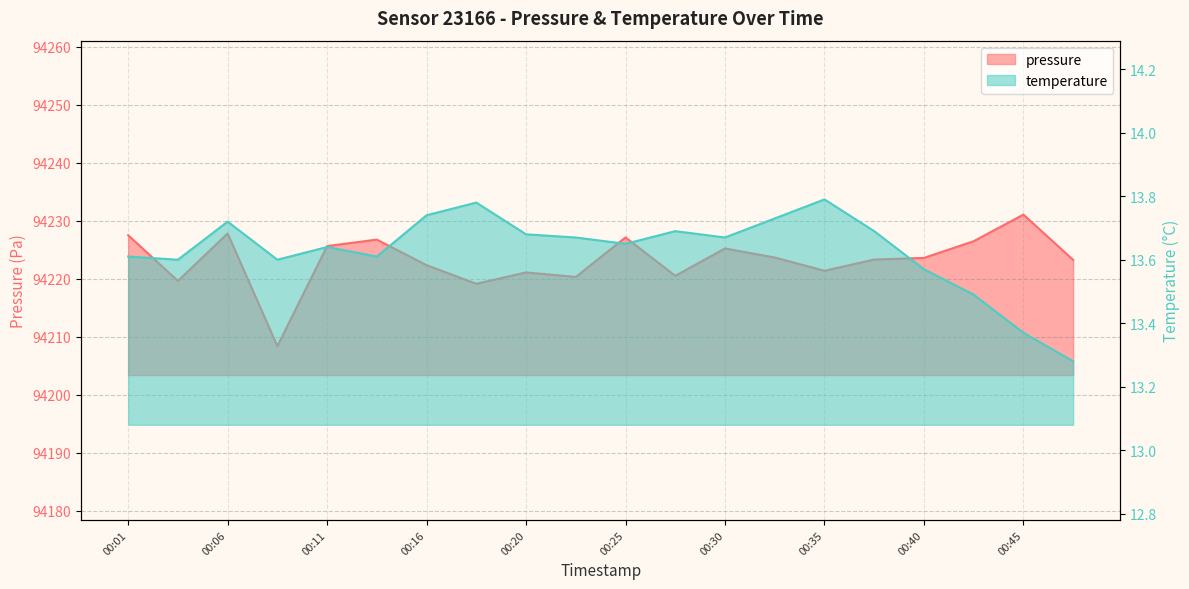

Where is temperature nearest to the value 13?

00:47